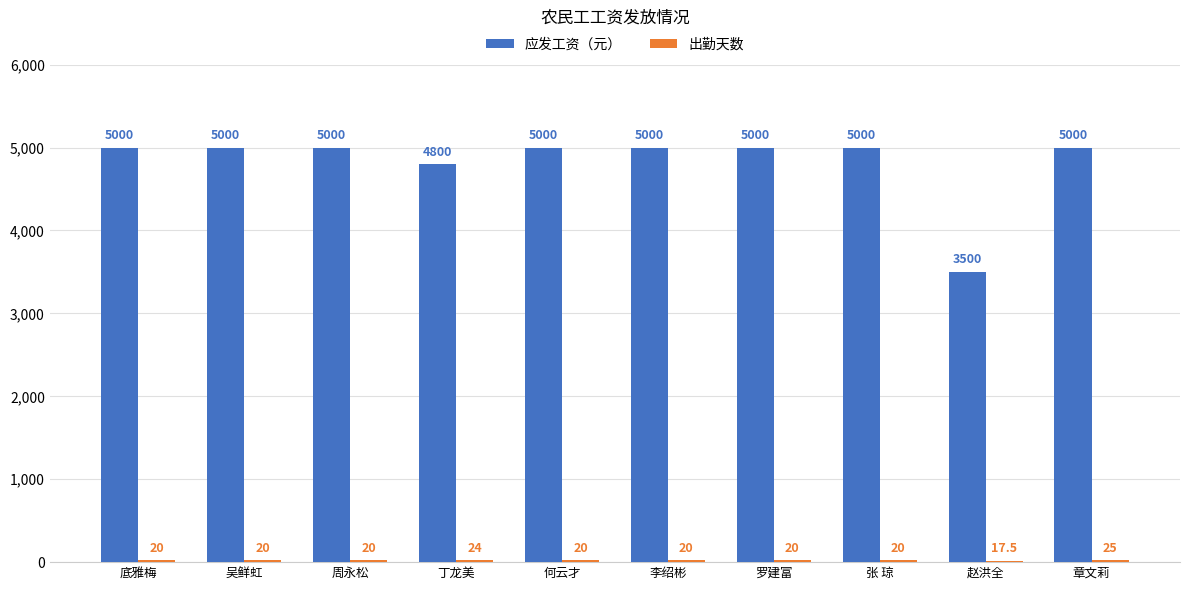

True or false: 应发工资（元） has a value of 1218.8 at 罗建富.

False